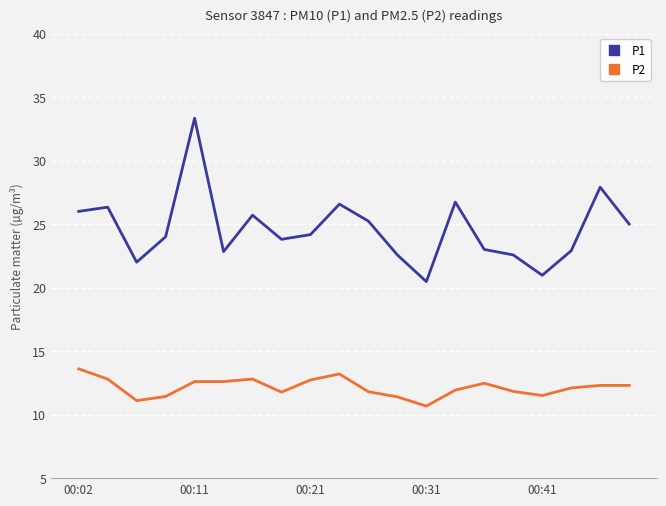

What is the value of the P1 point at the 16th from the left?

22.6